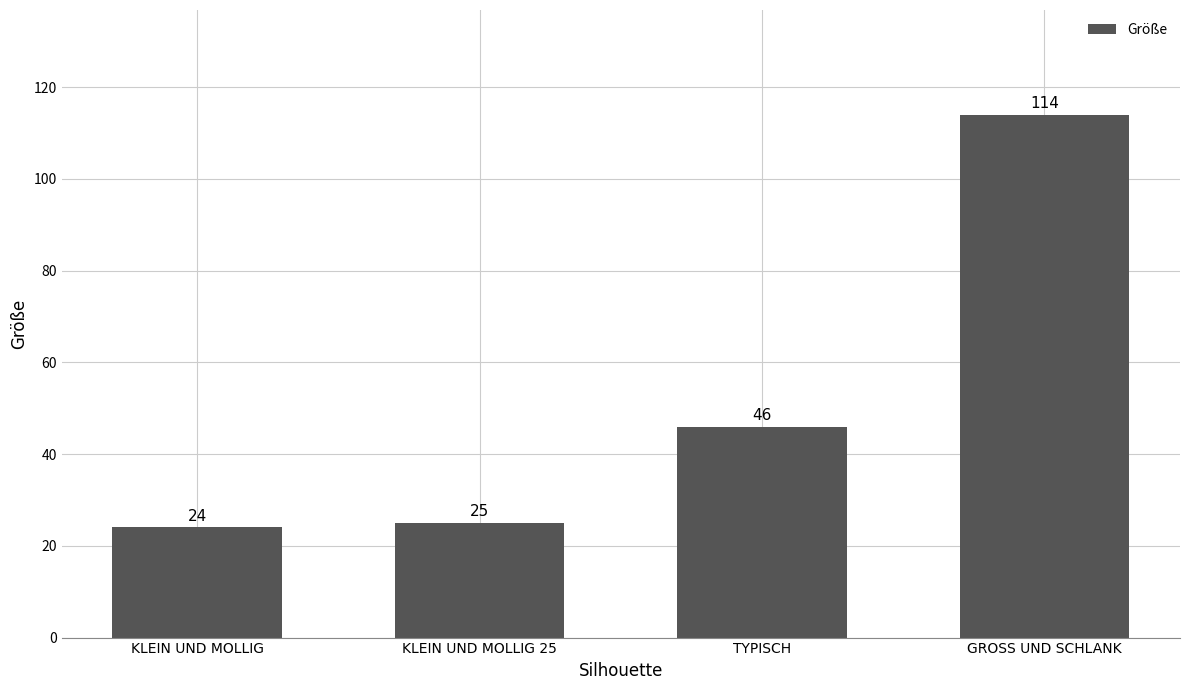

What is the difference between the maximum and minimum values?

90